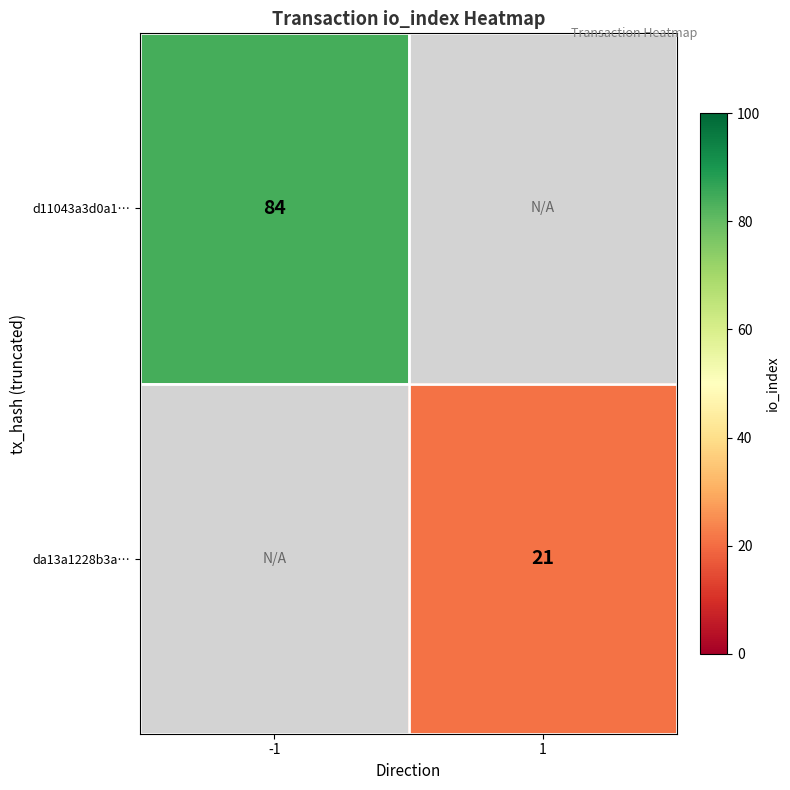

Is it true that d11043a3d0a1… equals 84 at -1?

True